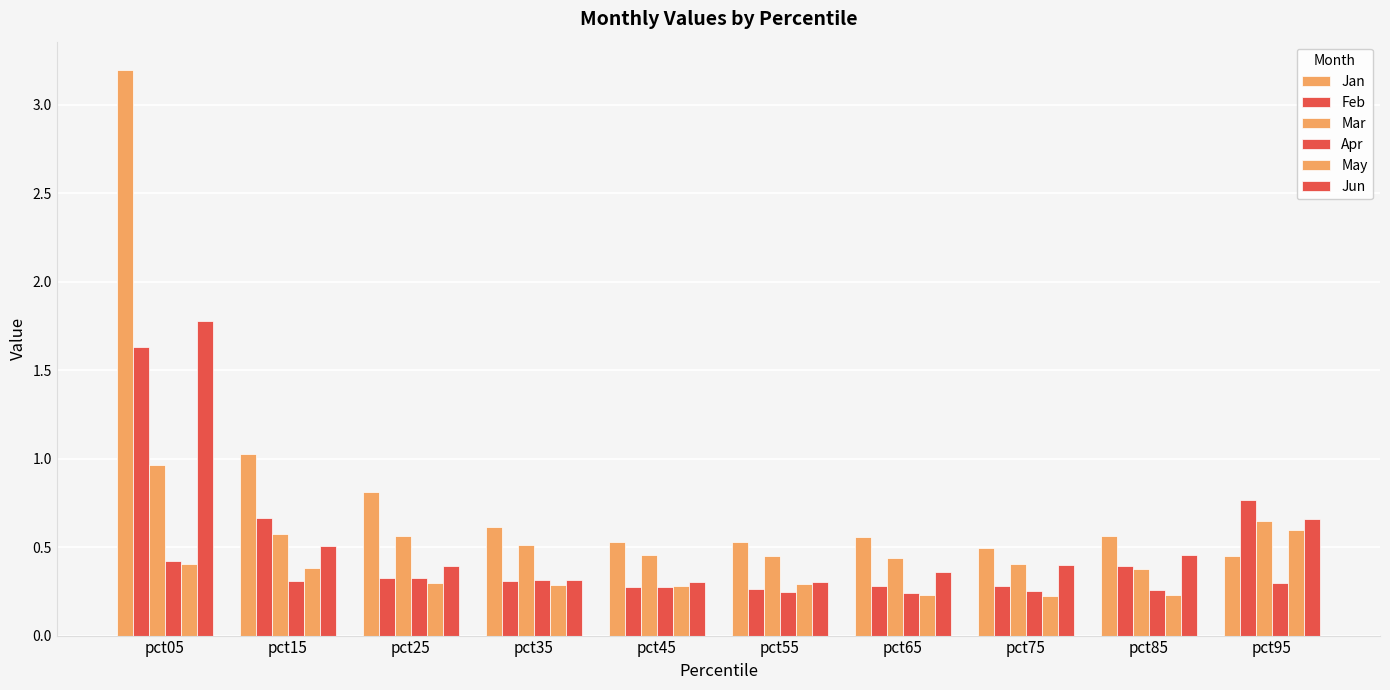

What is the difference between the maximum and minimum values in the Jan series?

2.7